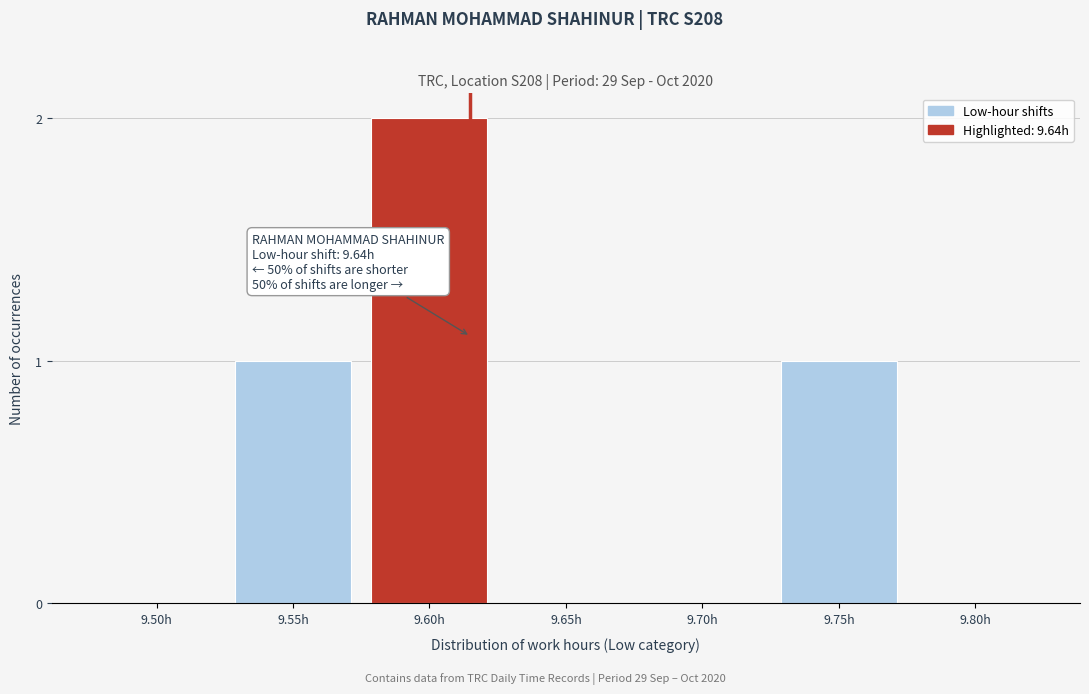

Reading left to right, what are all the values shown in this chart?

9.50h=0	9.55h=1	9.60h=2	9.65h=0	9.70h=0	9.75h=1	9.80h=0